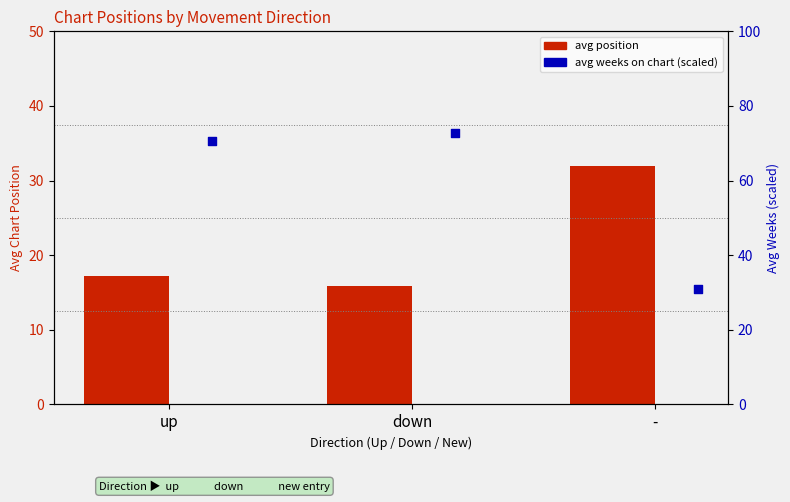

Is the value of avg weeks (scaled %) at - greater than the value of avg position at -?

No